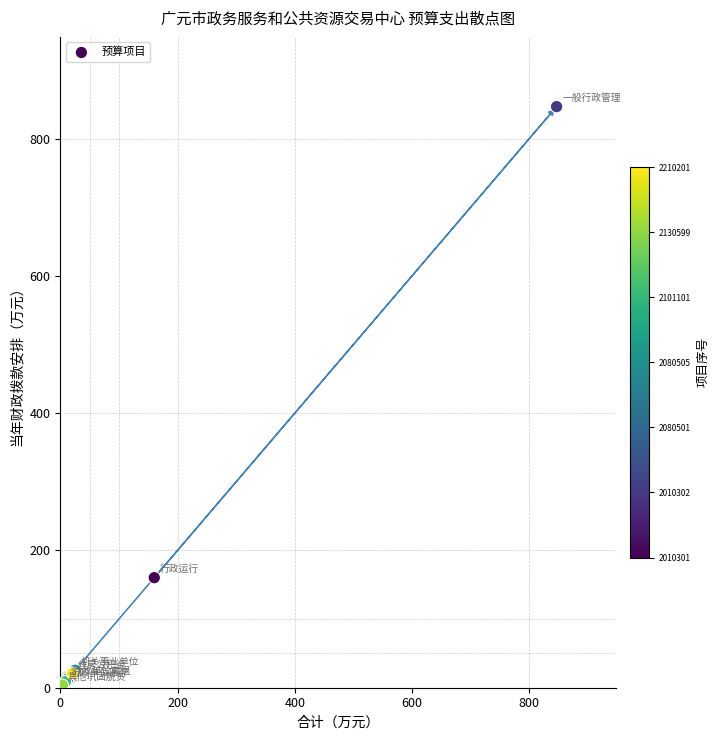

What Y value in the scatter plot is closest to 425?

160.3